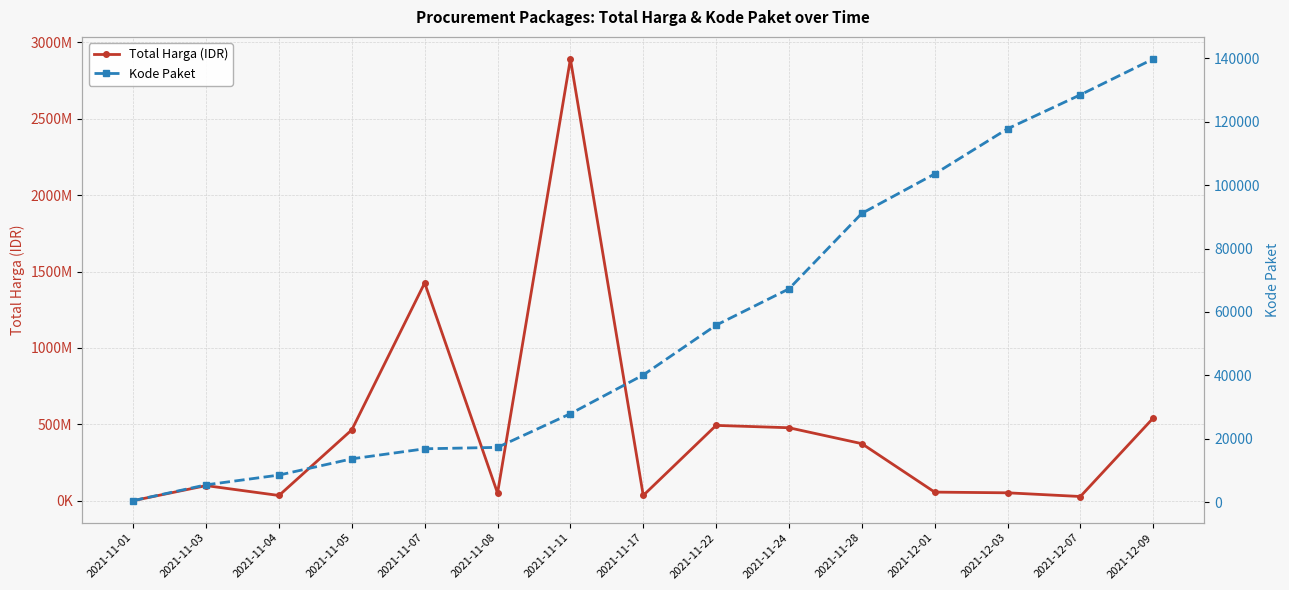

How many lines are shown in the chart?

2